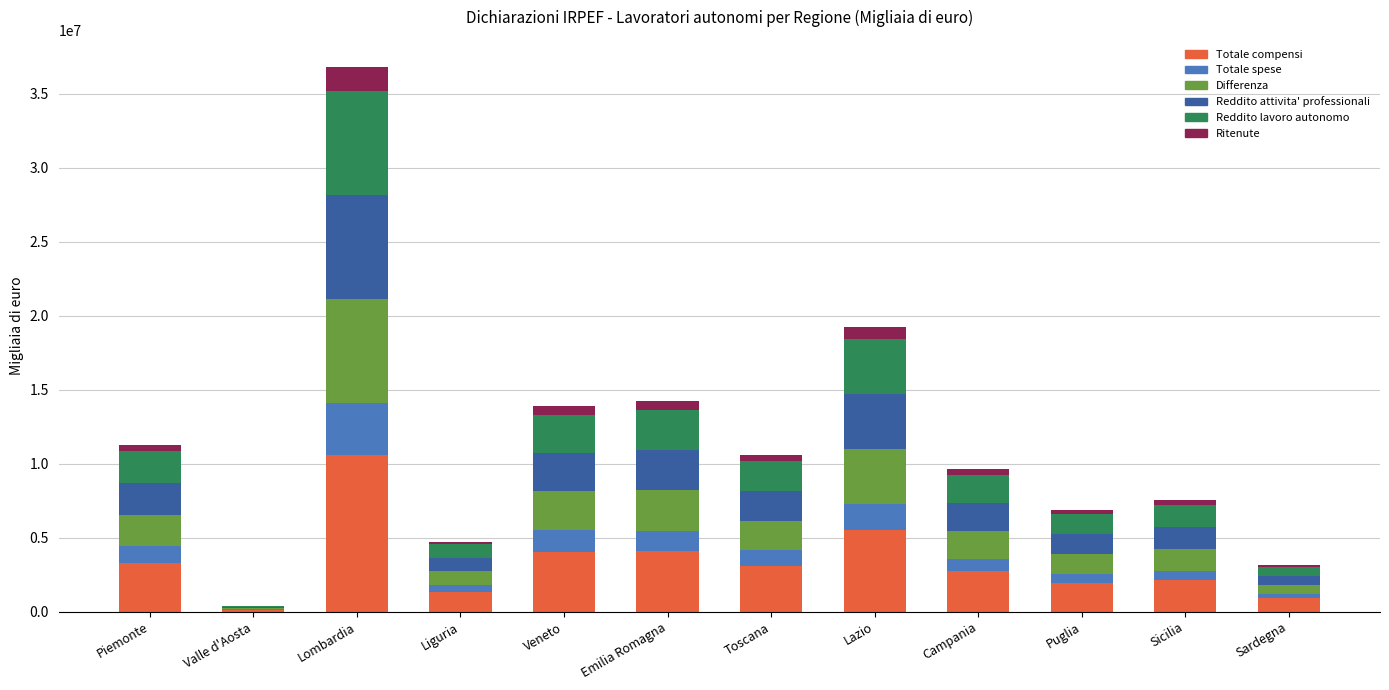

What is the maximum value for Totale compensi?

10574726